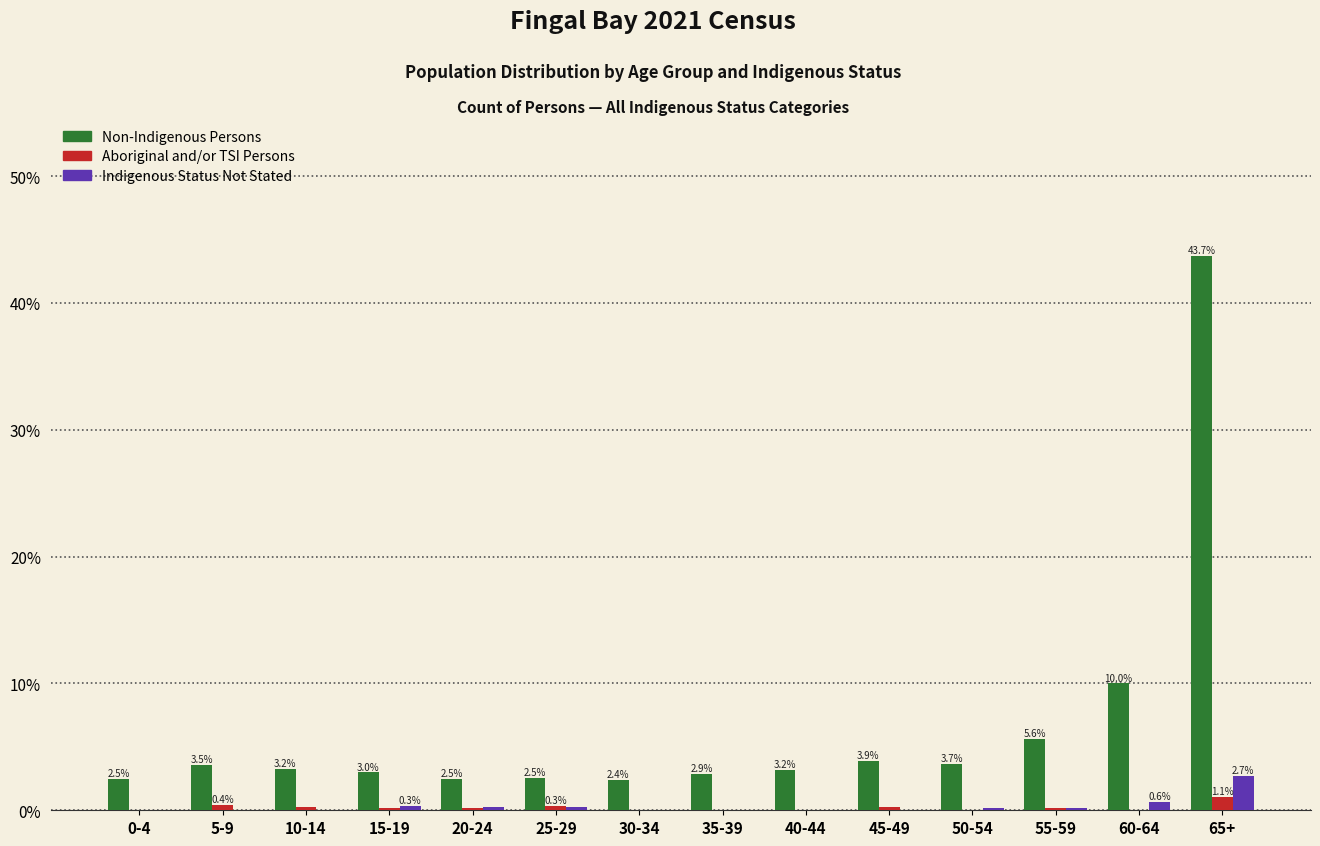

True or false: Indigenous Status Not Stated has a value of 0.0 at 5-9.

True